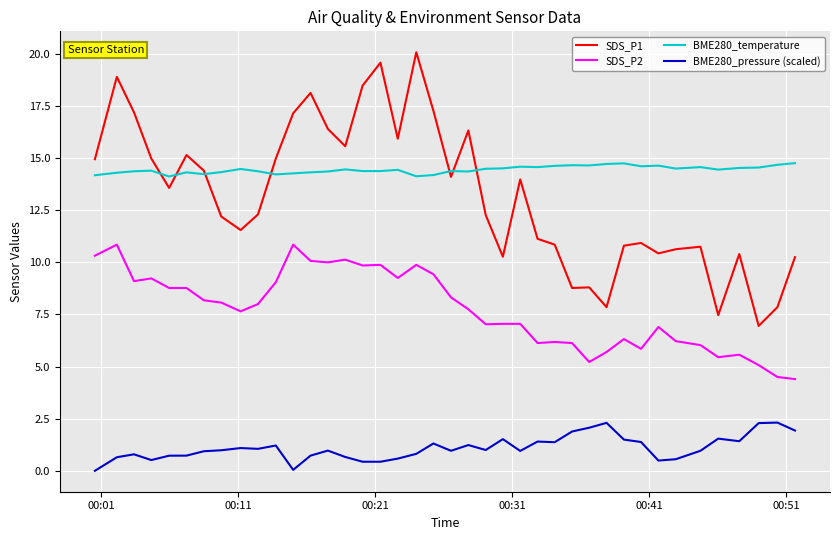

What is the lowest value of the BME280_temperature series?

14.1